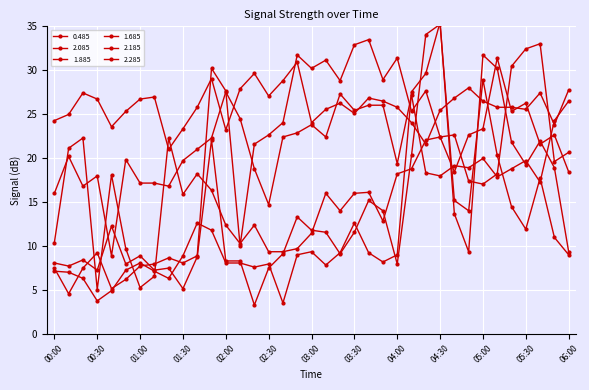

How many lines are shown in the chart?

6